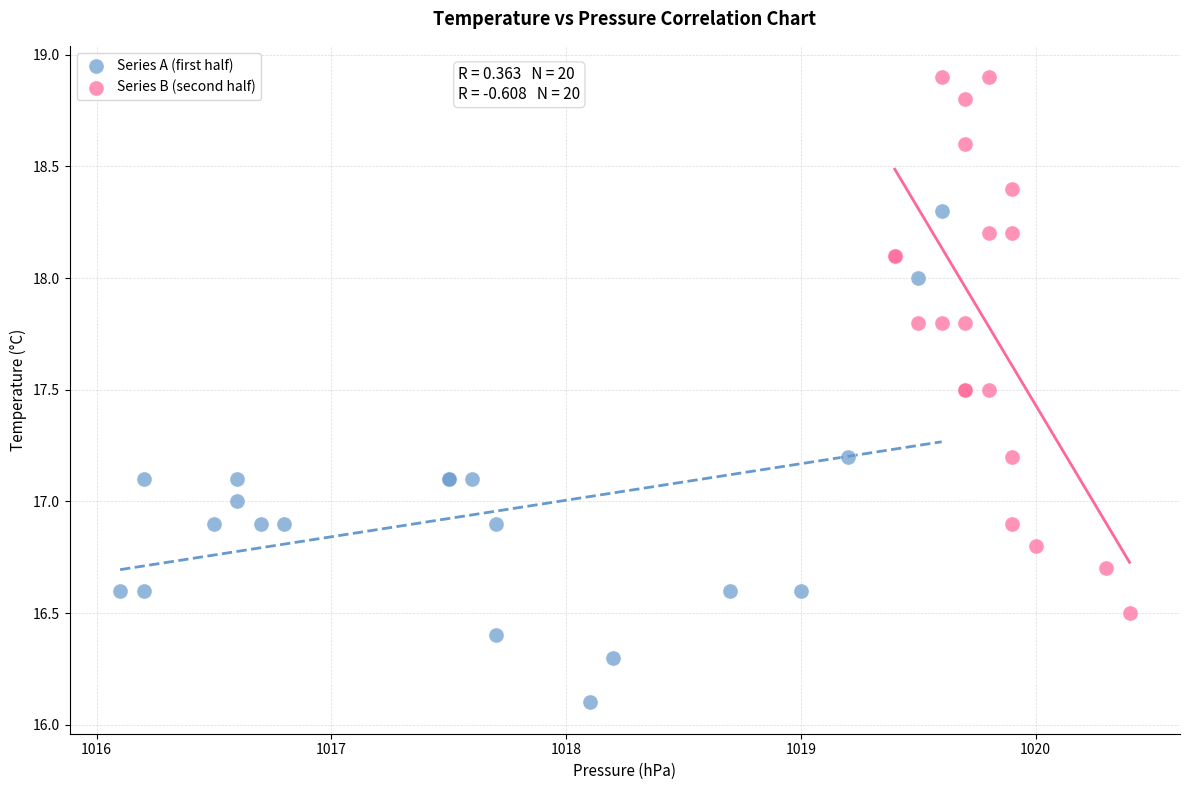

Which series reaches the minimum Y coordinate?

Series A (first half)